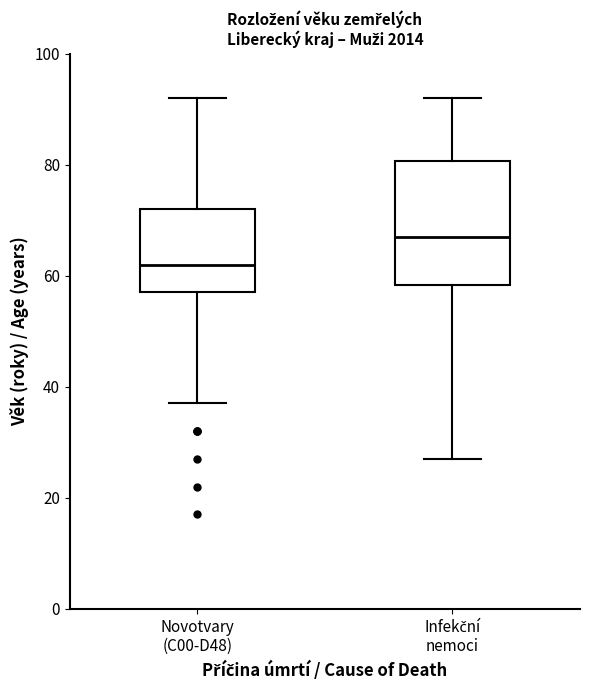

Reading left to right, transcribe this box plot: for each box, give where its median line is, the range the box spans, and where its two whiskers end, as read against the y-axis. The values are not printed on the chart, so give them approximately, as read against the axis.

Novotvary (C00-D48): median 62, box 58 to 72, whiskers 38 to 92
Infekční nemoci: median 68, box 58 to 80, whiskers 28 to 92